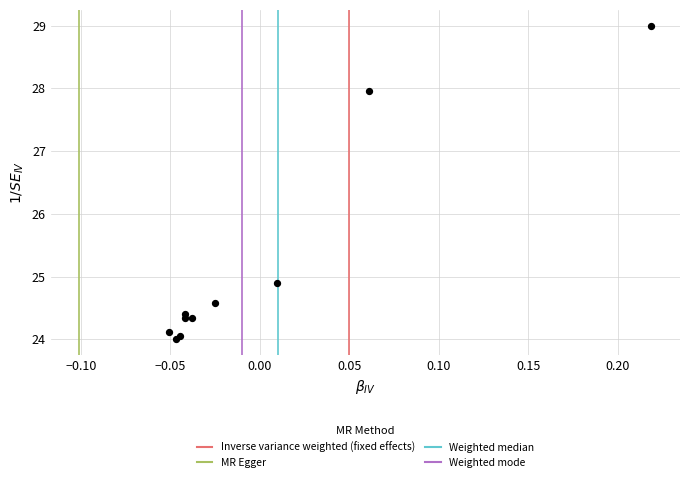

What Y value in the scatter plot is closest to 26?

24.9